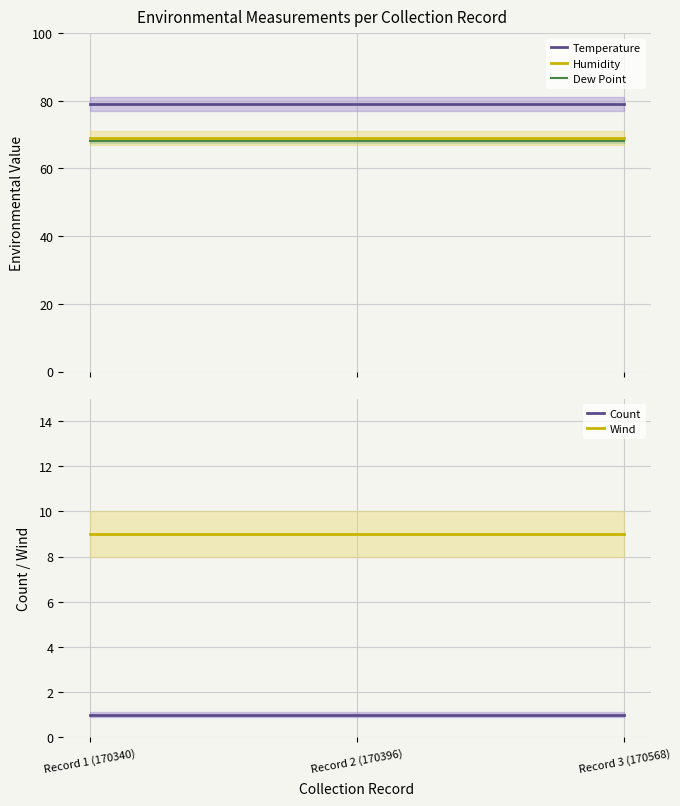

At which label is Dew Point closest to 68?

Record 1 (170340)